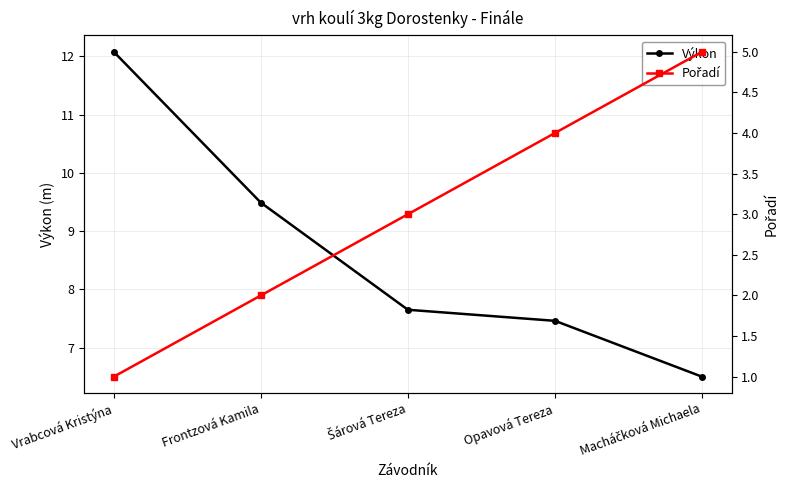

Which series has the largest range (max minus min)?

Výkon